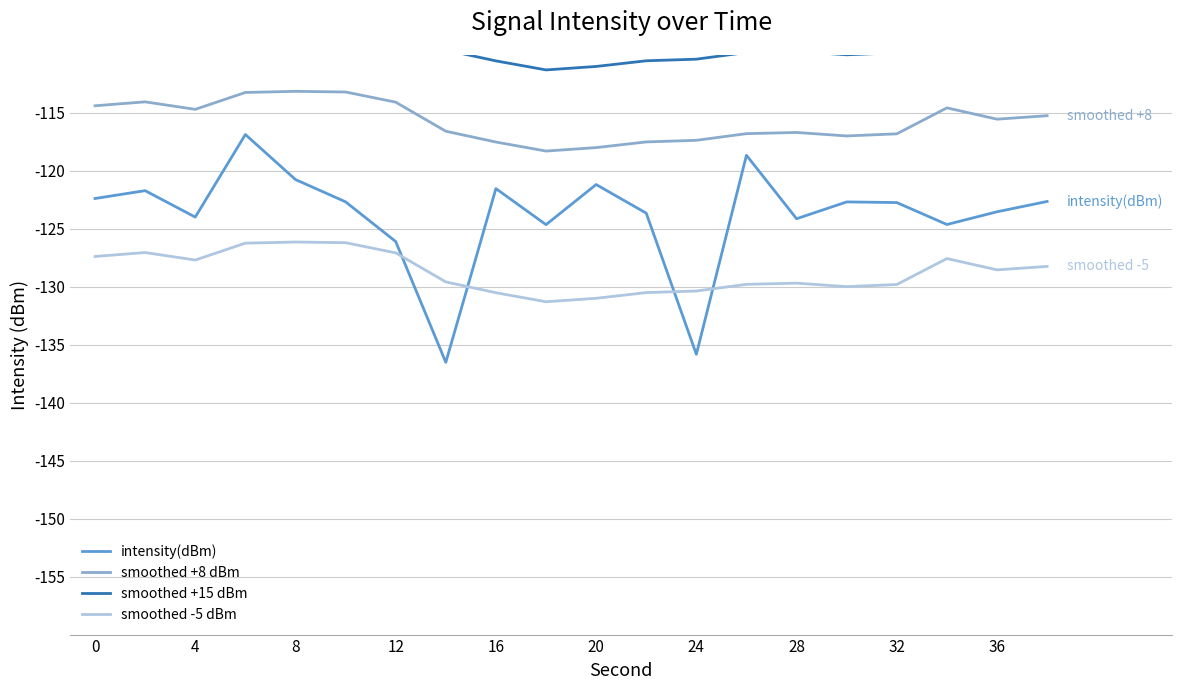

Reading left to right, list all the values displayed in this chart.

intensity(dBm): -122.4	-121.7	-124.0	-116.9	-120.7	-122.7	-126.1	-136.5	-121.5	-124.6	-121.2	-123.6	-135.8	-118.7	-124.1	-122.7	-122.7	-124.6	-123.5	-122.6
smoothed +8 dBm: -114.4	-114.0	-114.7	-113.2	-113.1	-113.2	-114.1	-116.6	-117.5	-118.3	-118.0	-117.5	-117.4	-116.8	-116.7	-117.0	-116.8	-114.6	-115.5	-115.2
smoothed +15 dBm: -107.4	-107.0	-107.7	-106.2	-106.1	-106.2	-107.1	-109.6	-110.5	-111.3	-111.0	-110.5	-110.4	-109.8	-109.7	-110.0	-109.8	-107.6	-108.5	-108.2
smoothed -5 dBm: -127.4	-127.0	-127.7	-126.2	-126.1	-126.2	-127.1	-129.6	-130.5	-131.3	-131.0	-130.5	-130.4	-129.8	-129.7	-130.0	-129.8	-127.6	-128.5	-128.2